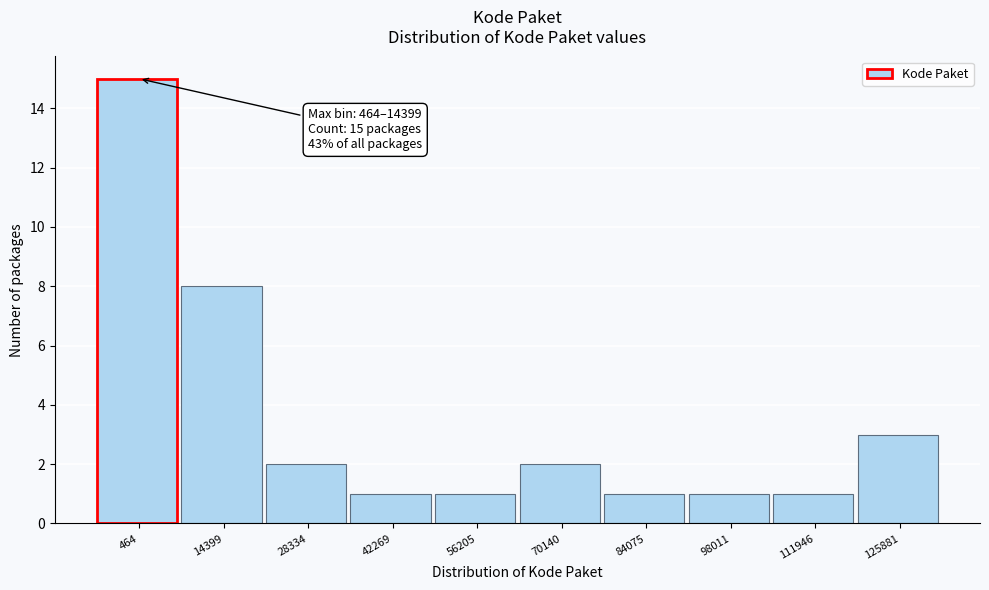

Reading left to right, list all the values displayed in this chart.

464=15	14399=8	28334=2	42269=1	56205=1	70140=2	84075=1	98011=1	111946=1	125881=3